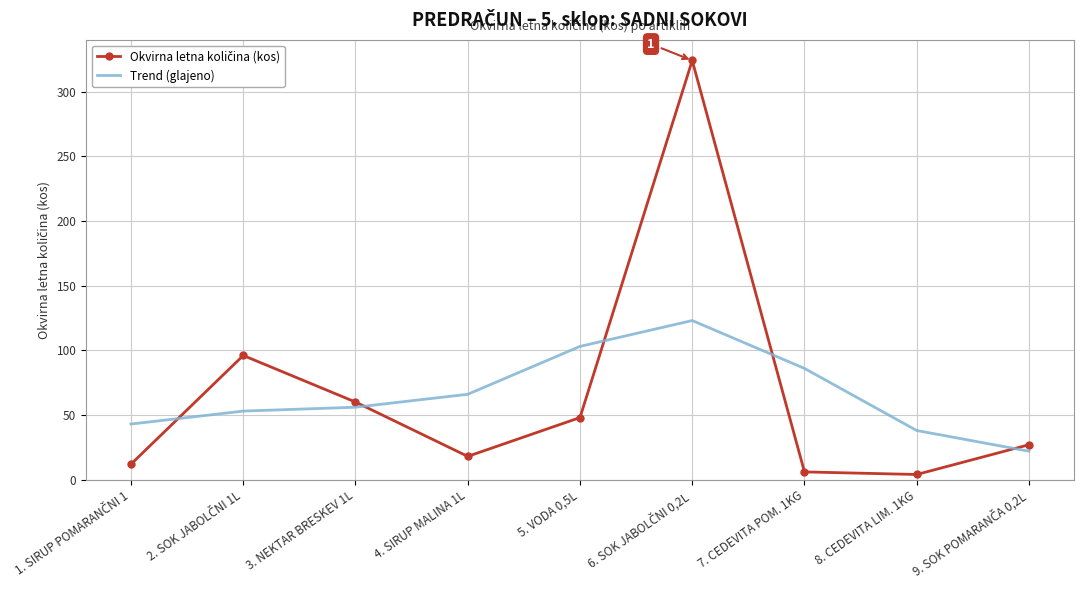

Where is Trend (glajeno) nearest to the value 72?

4. SIRUP MALINA 1L